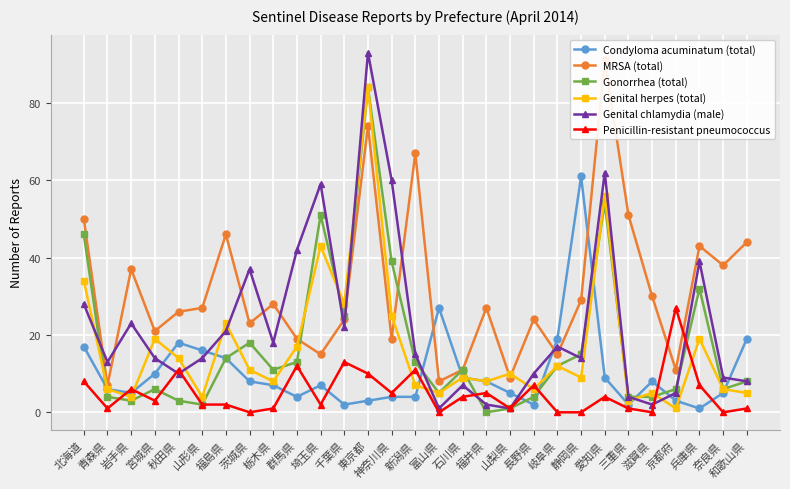

List the labels in order of Gonorrhea (total) value, smallest first.

福井県, 山梨県, 山形県, 岩手県, 秋田県, 青森県, 長野県, 三重県, 滋賀県, 富山県, 宮城県, 京都府, 奈良県, 和歌山県, 栃木県, 石川県, 岐阜県, 群馬県, 新潟県, 福島県, 静岡県, 茨城県, 千葉県, 兵庫県, 神奈川県, 北海道, 埼玉県, 愛知県, 東京都